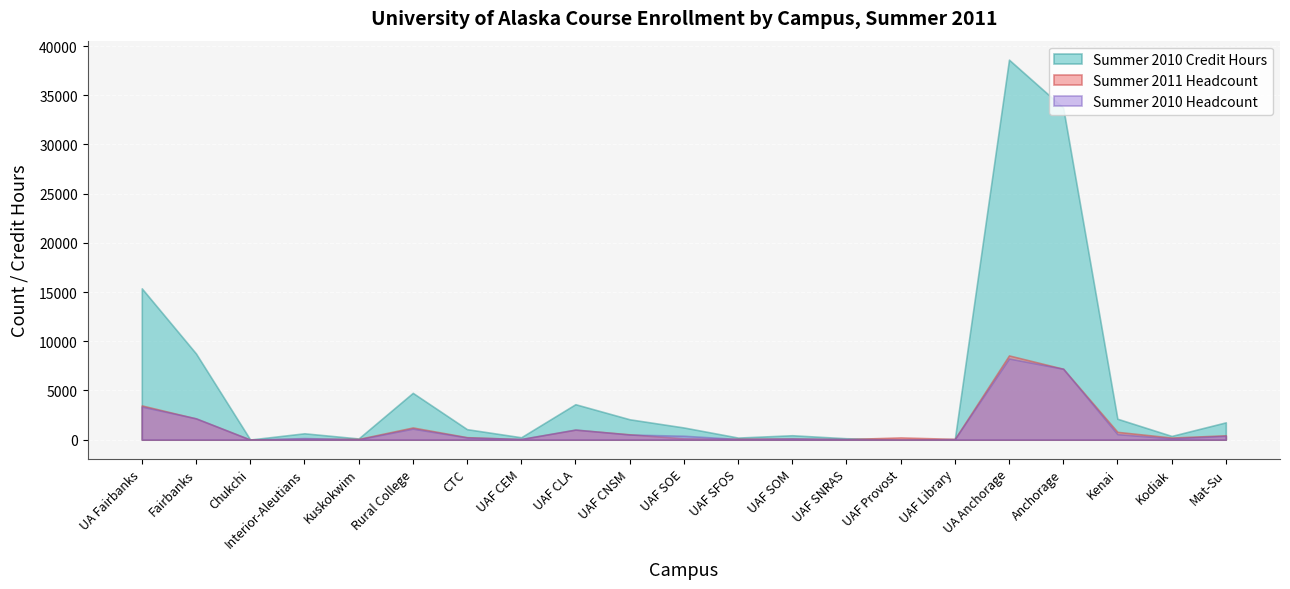

How many data points in Summer 2010 Headcount are less than 223?

10